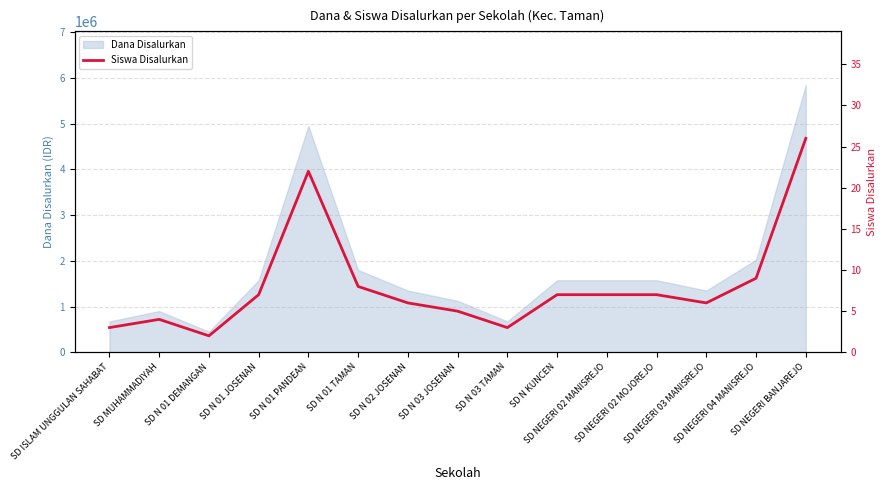

At which category does the data reach its first local valley?

SD N 01 DEMANGAN